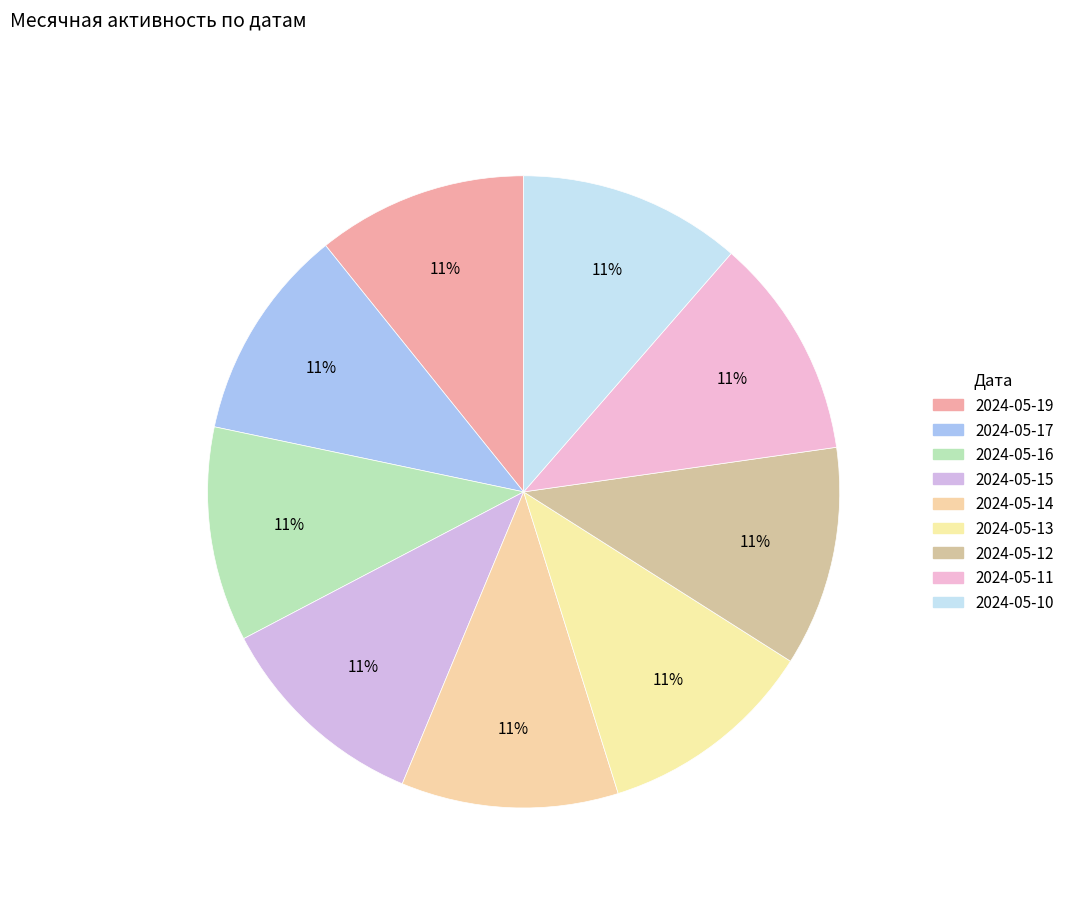

What percentage is the 2024-05-14 slice, to the nearest percent?

11%